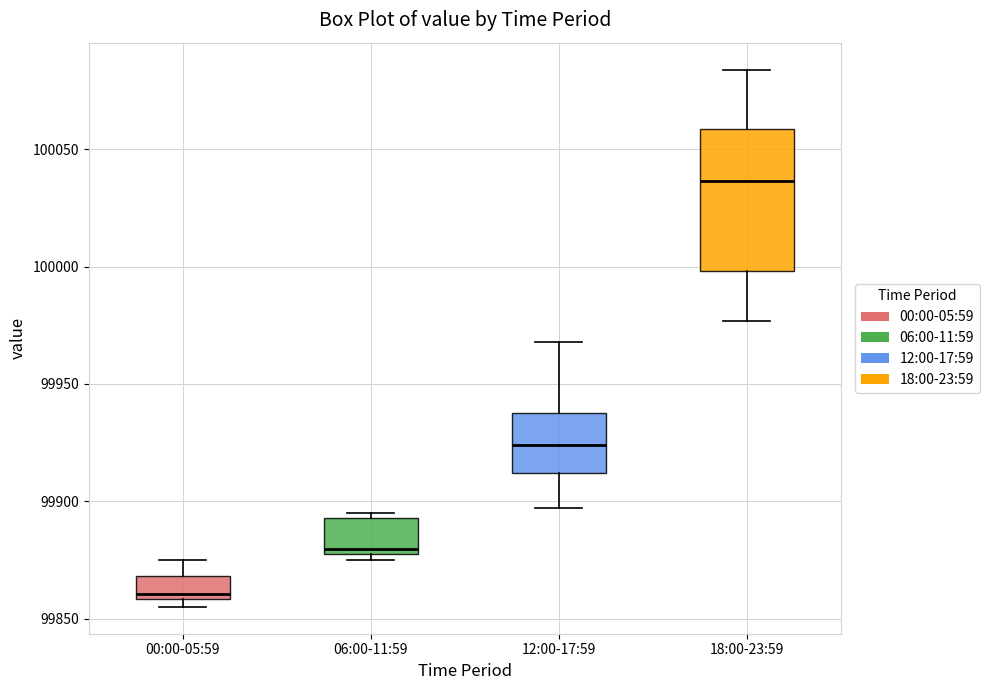

Where is the lower edge of the box for 06:00-11:59 on the y-axis? The values are not printed on the chart, so give them approximately, as read against the axis.

99880